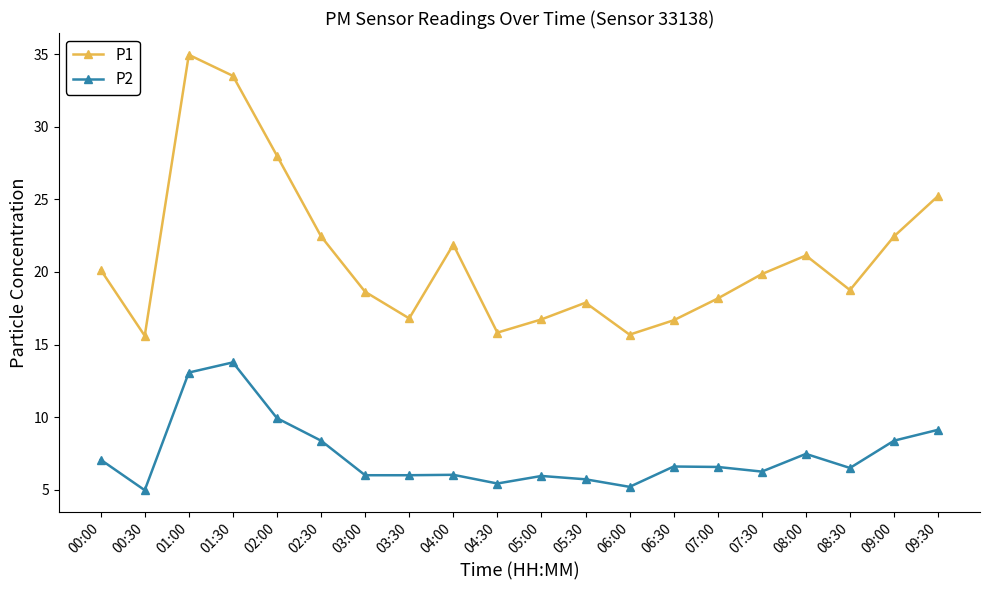

What is the sum of all P2 values?

148.4